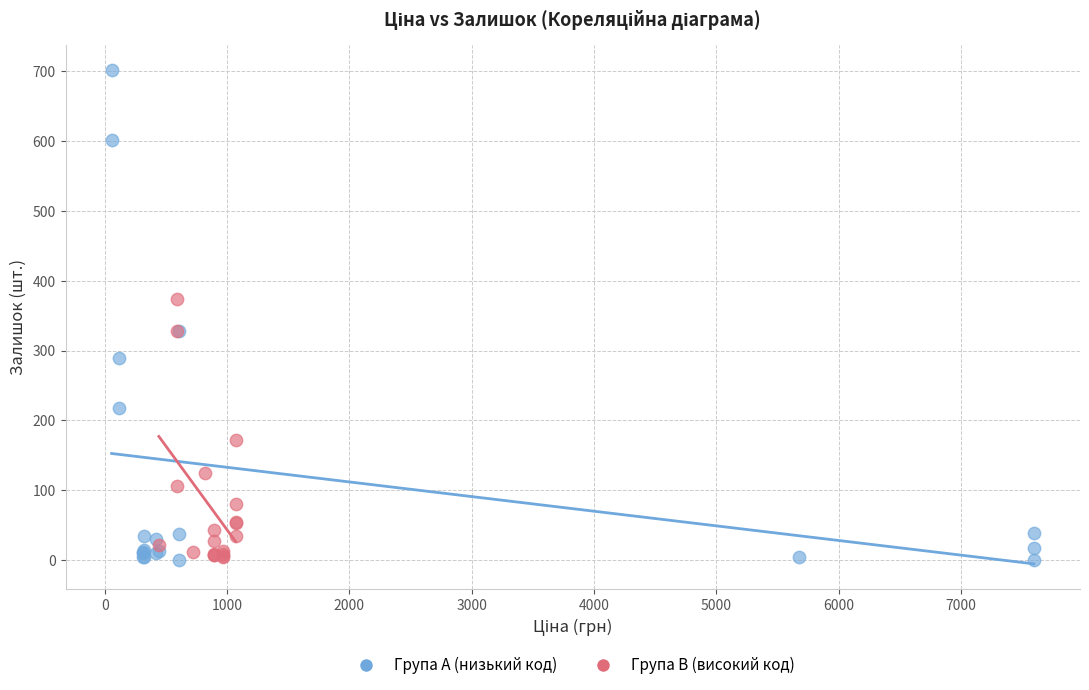

Which series has the widest spread of Y values?

Група A (низький код)